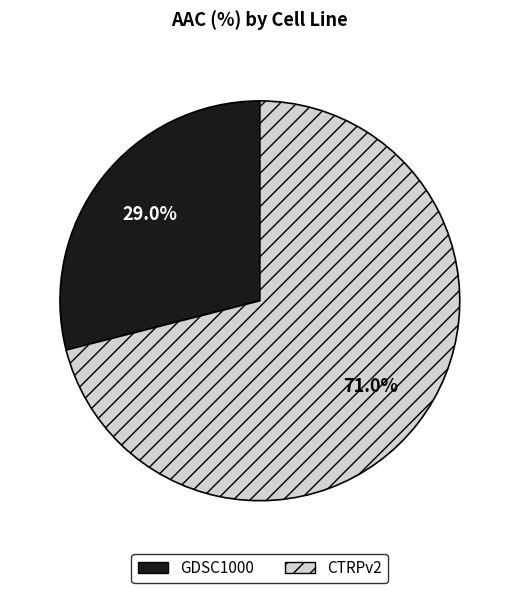

To the nearest percent, what portion does GDSC1000 represent?

29%